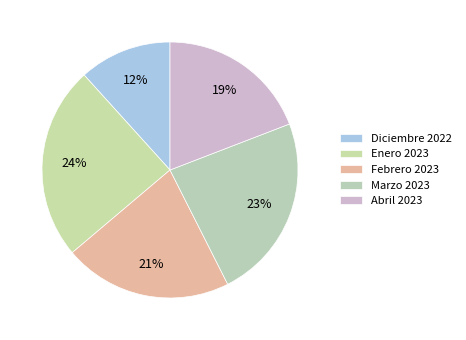

To the nearest percent, what portion does Enero 2023 represent?

24%